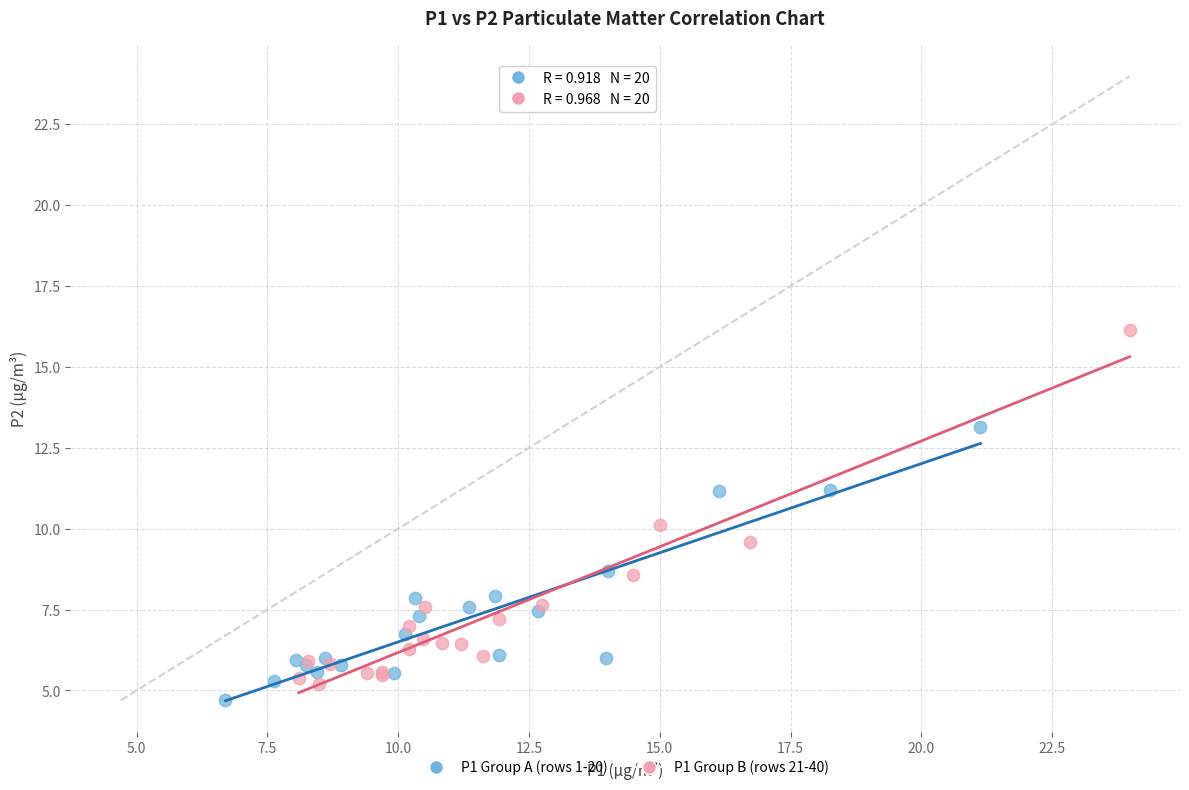

Which series contains the highest Y value?

P1 Group B (rows 21-40)